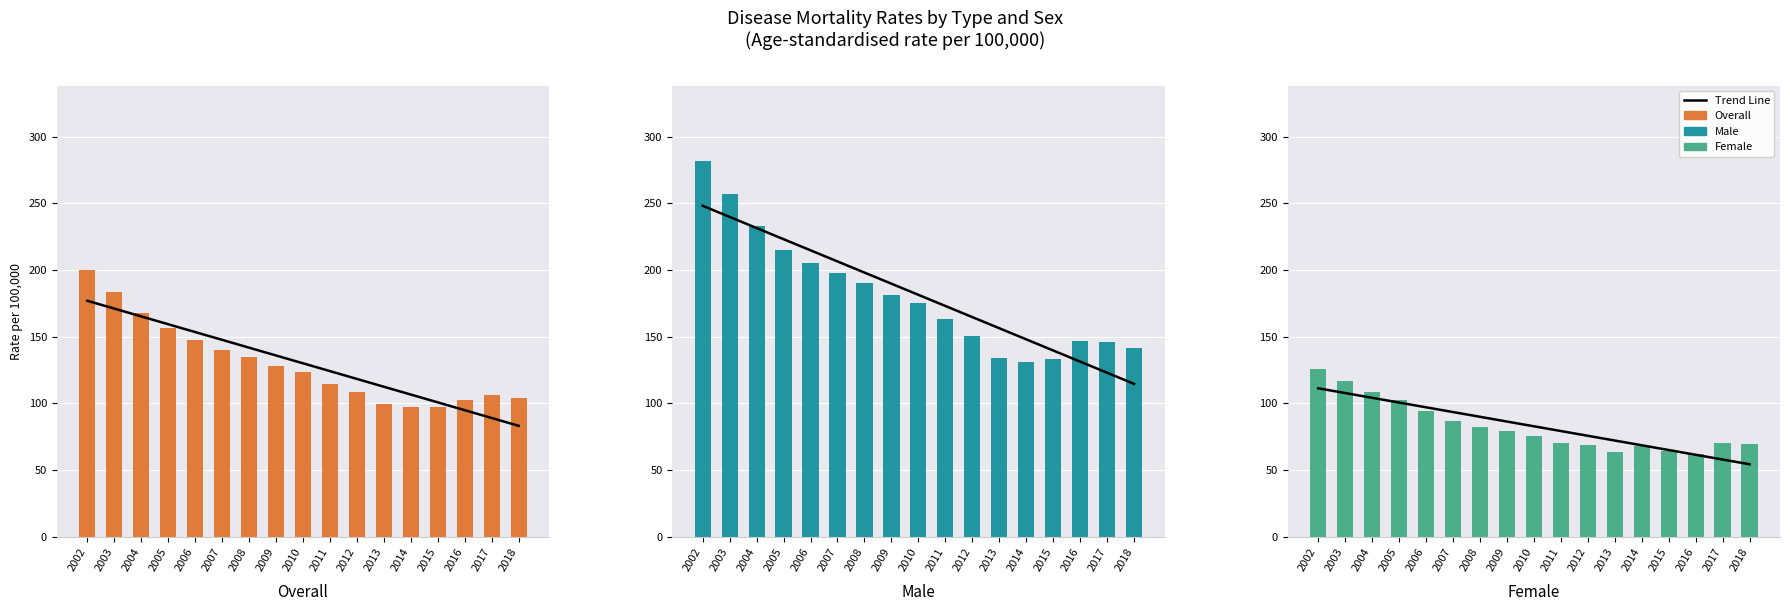

What are all the series names shown in the legend?

Trend Line, Overall, Male, Female